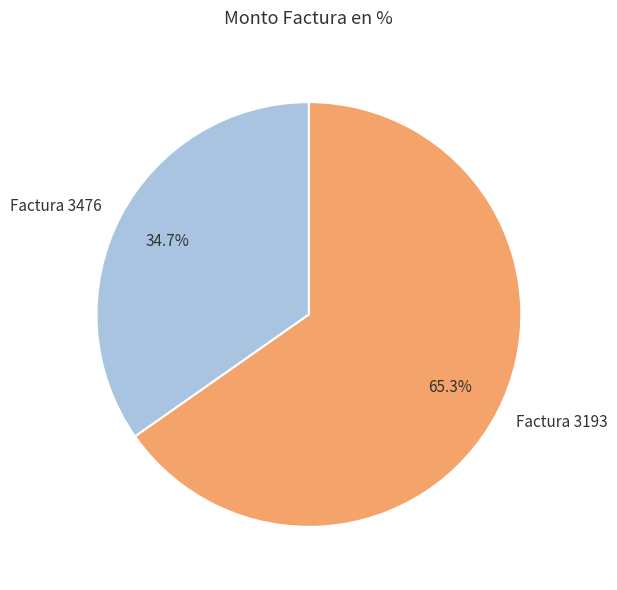

The Factura 3476 slice represents 35% of the pie. True or false?

True